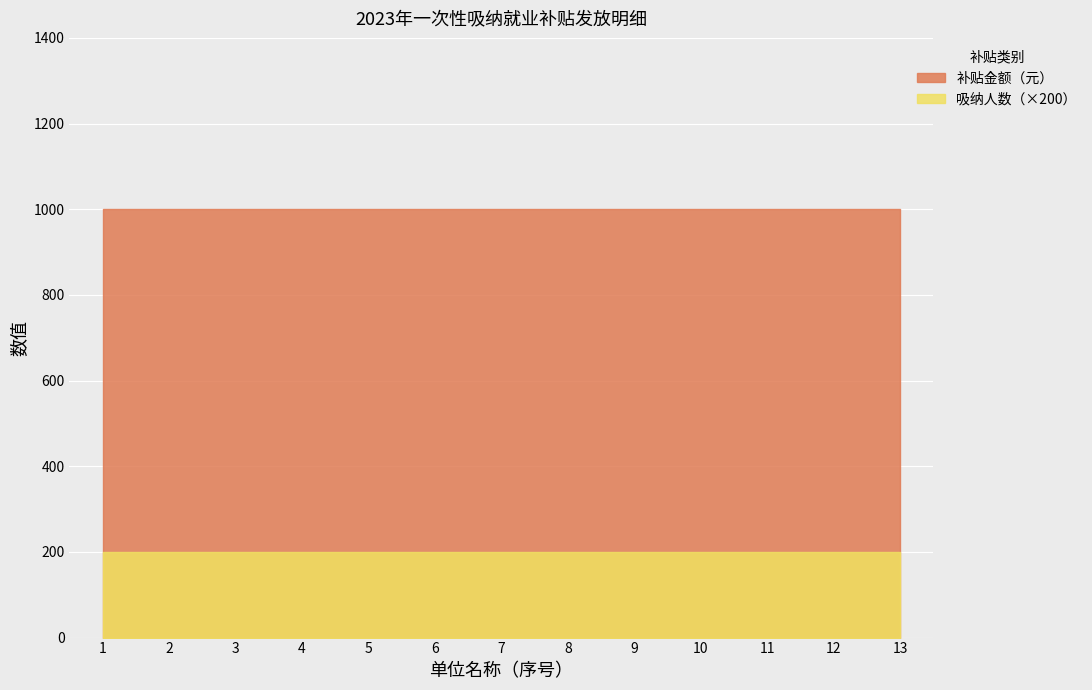

True or false: 吸纳人数 and 补贴金额（元） cross at least once.

False